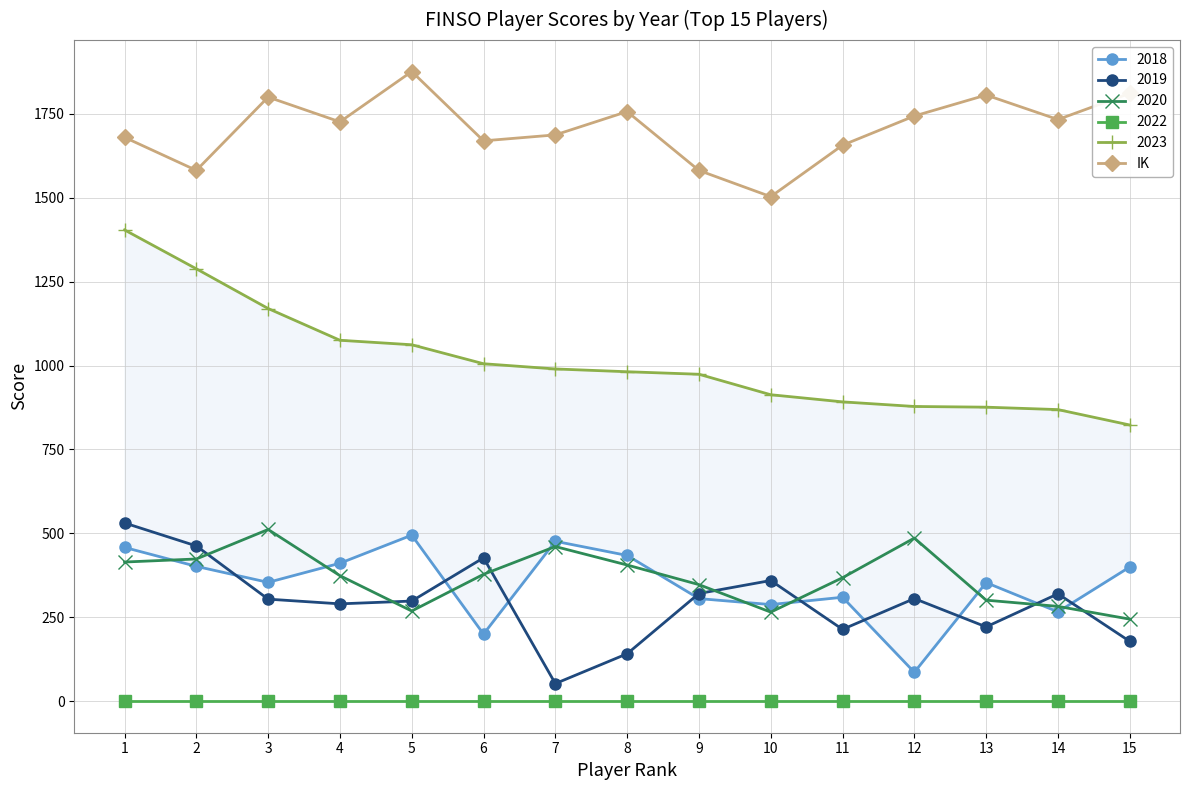

Where is the first local maximum?

3